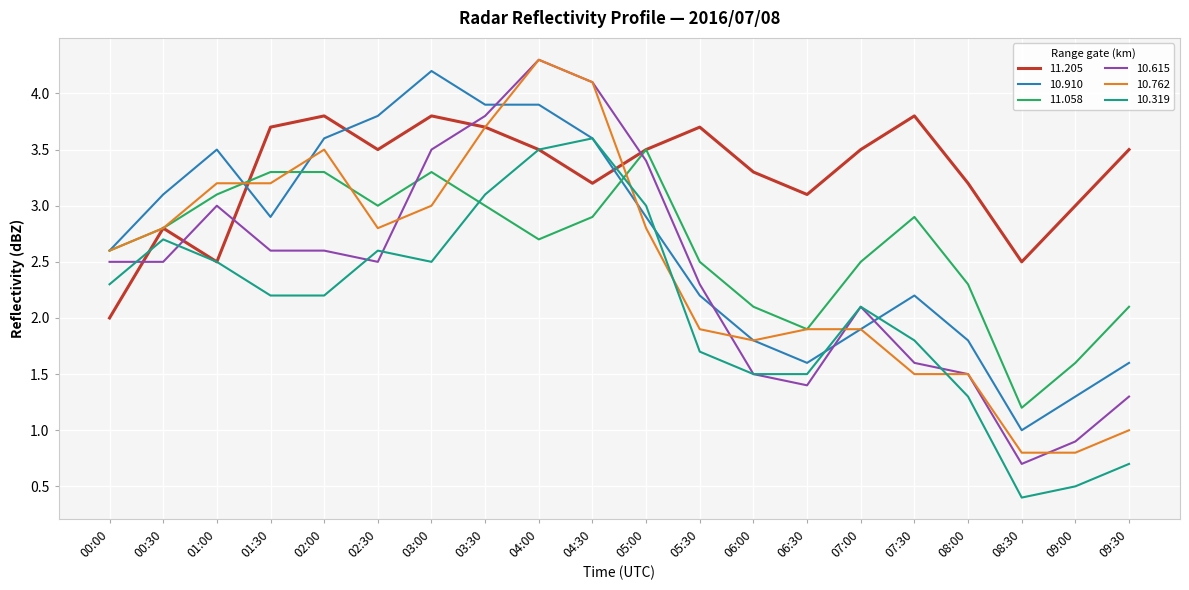

The 11.058 series shows 2.9 at 07:30. True or false?

True